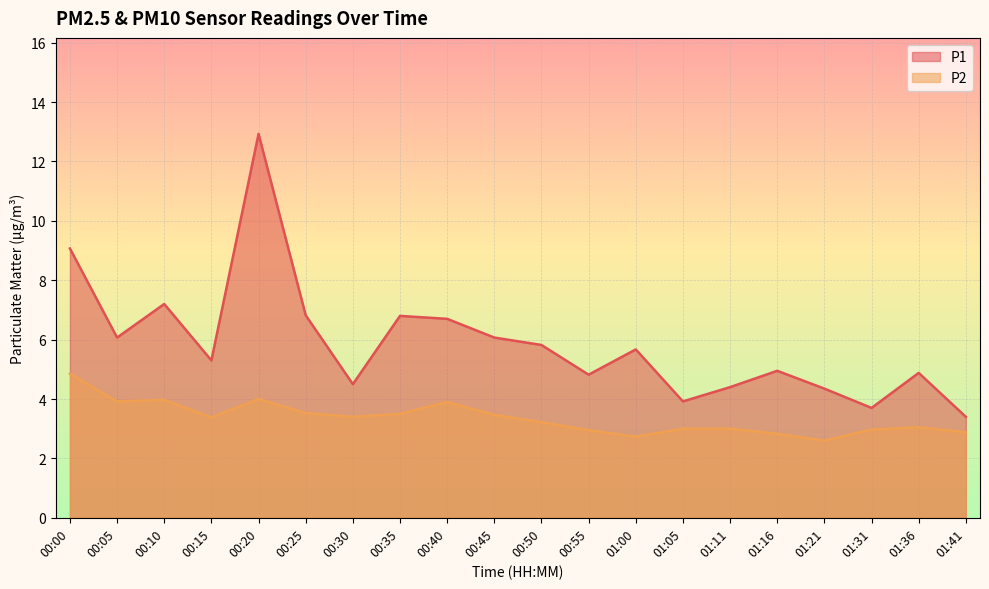

At 00:00, list the series in order from smallest to largest.

P2, P1